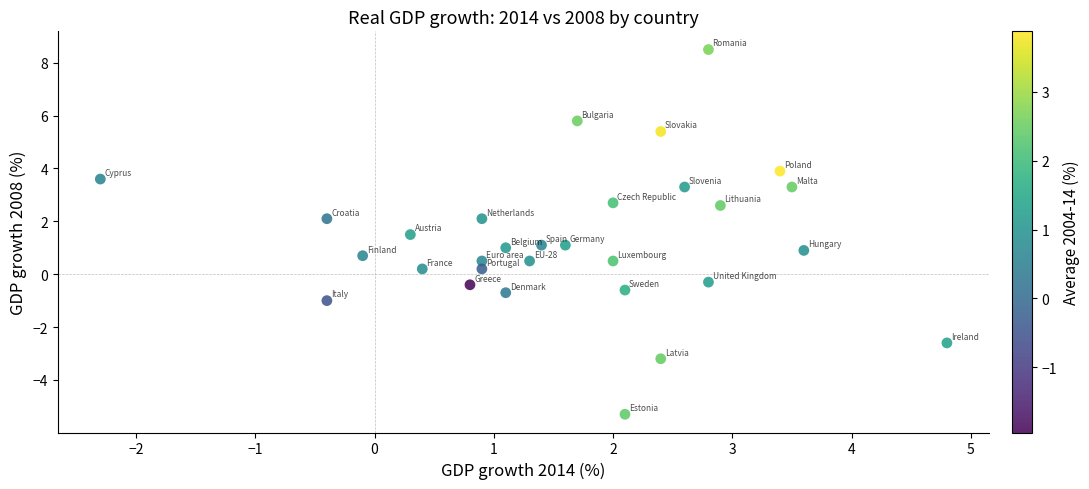

What is the range of X values (max minus min)?

7.1